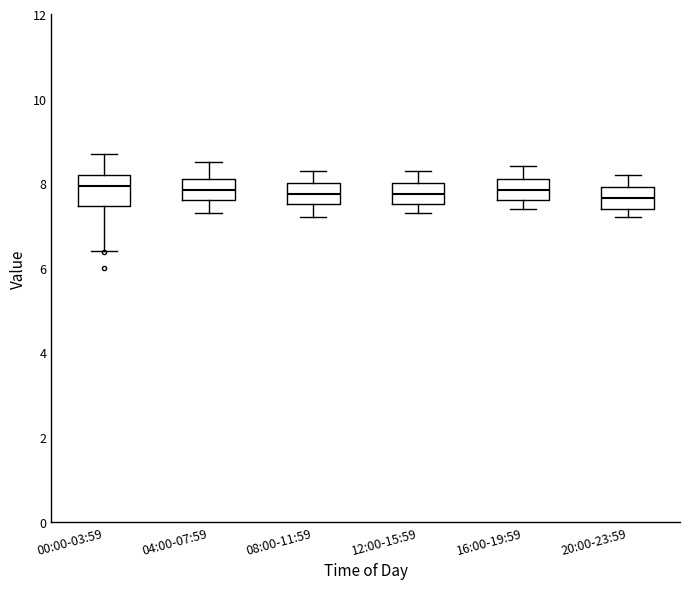

Comparing the boxes themselves (not the whiskers), which one is the tallest?

00:00-03:59